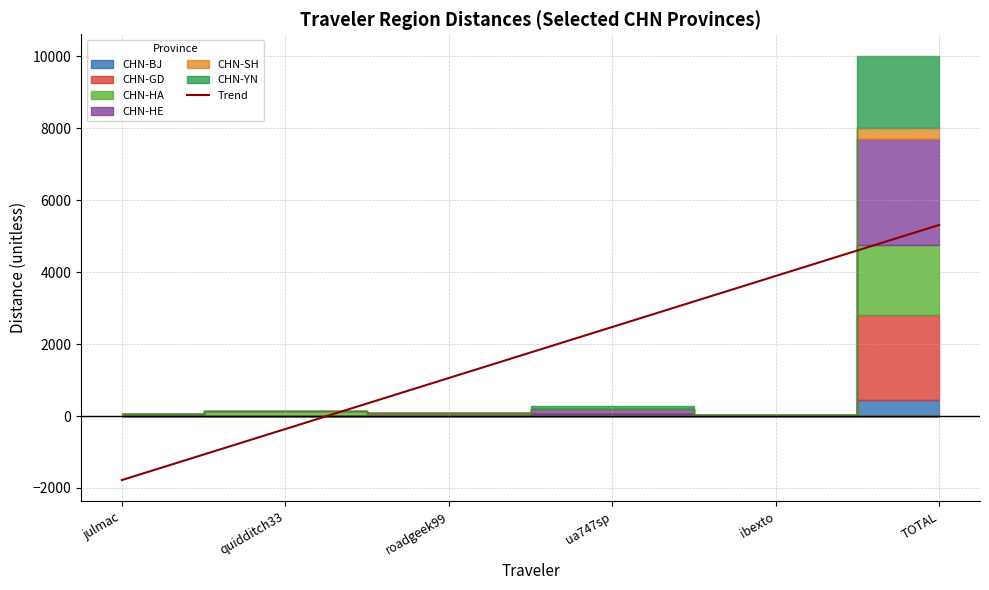

List the labels in order of Trend value, smallest first.

julmac, quidditch33, roadgeek99, ua747sp, ibexto, TOTAL